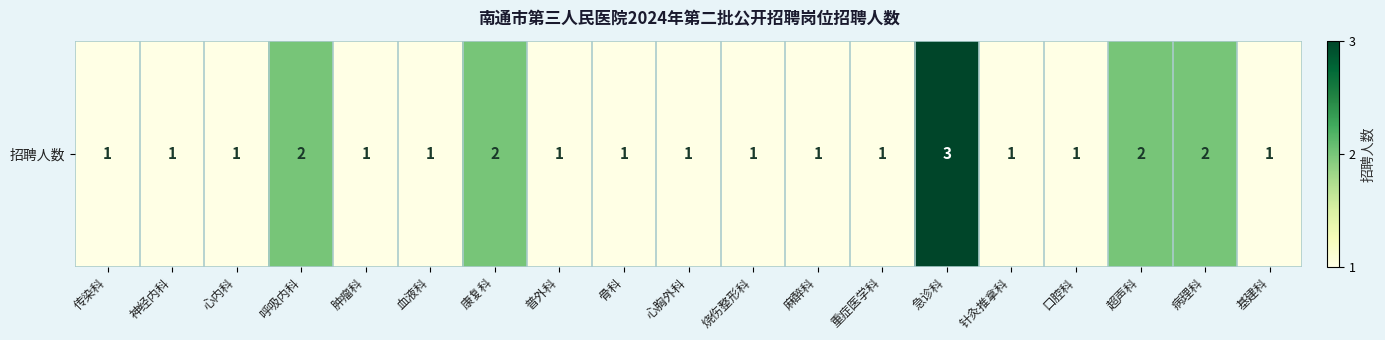

Rank the categories by value from lowest to highest.

传染科, 神经内科, 心内科, 肿瘤科, 血液科, 普外科, 骨科, 心胸外科, 烧伤整形科, 麻醉科, 重症医学科, 针灸推拿科, 口腔科, 基建科, 呼吸内科, 康复科, 超声科, 病理科, 急诊科